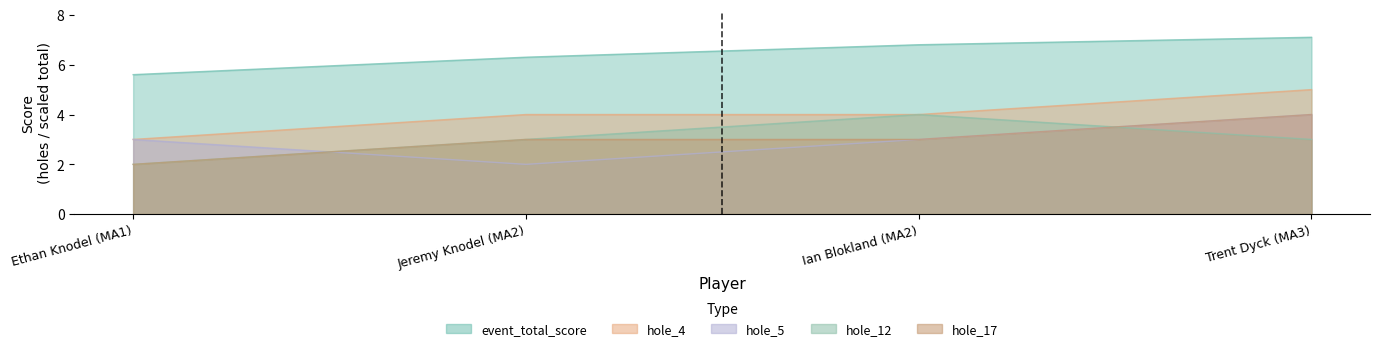

Reading left to right, transcribe all the data shown in this chart.

event_total_score: Ethan Knodel (MA1)=5.6	Jeremy Knodel (MA2)=6.3	Ian Blokland (MA2)=6.8	Trent Dyck (MA3)=7.1
hole_4: Ethan Knodel (MA1)=3.0	Jeremy Knodel (MA2)=4.0	Ian Blokland (MA2)=4.0	Trent Dyck (MA3)=5.0
hole_5: Ethan Knodel (MA1)=3.0	Jeremy Knodel (MA2)=2.0	Ian Blokland (MA2)=3.0	Trent Dyck (MA3)=4.0
hole_12: Ethan Knodel (MA1)=2.0	Jeremy Knodel (MA2)=3.0	Ian Blokland (MA2)=4.0	Trent Dyck (MA3)=3.0
hole_17: Ethan Knodel (MA1)=2.0	Jeremy Knodel (MA2)=3.0	Ian Blokland (MA2)=3.0	Trent Dyck (MA3)=4.0